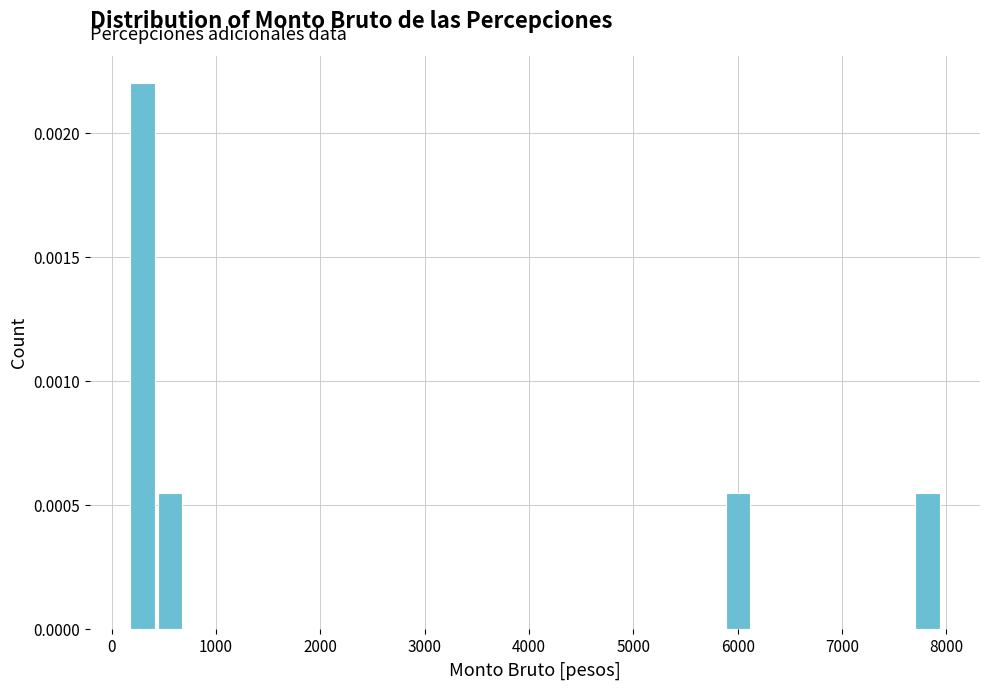

Read against the x-axis, roughly where is the centre of the tallest bar?

300